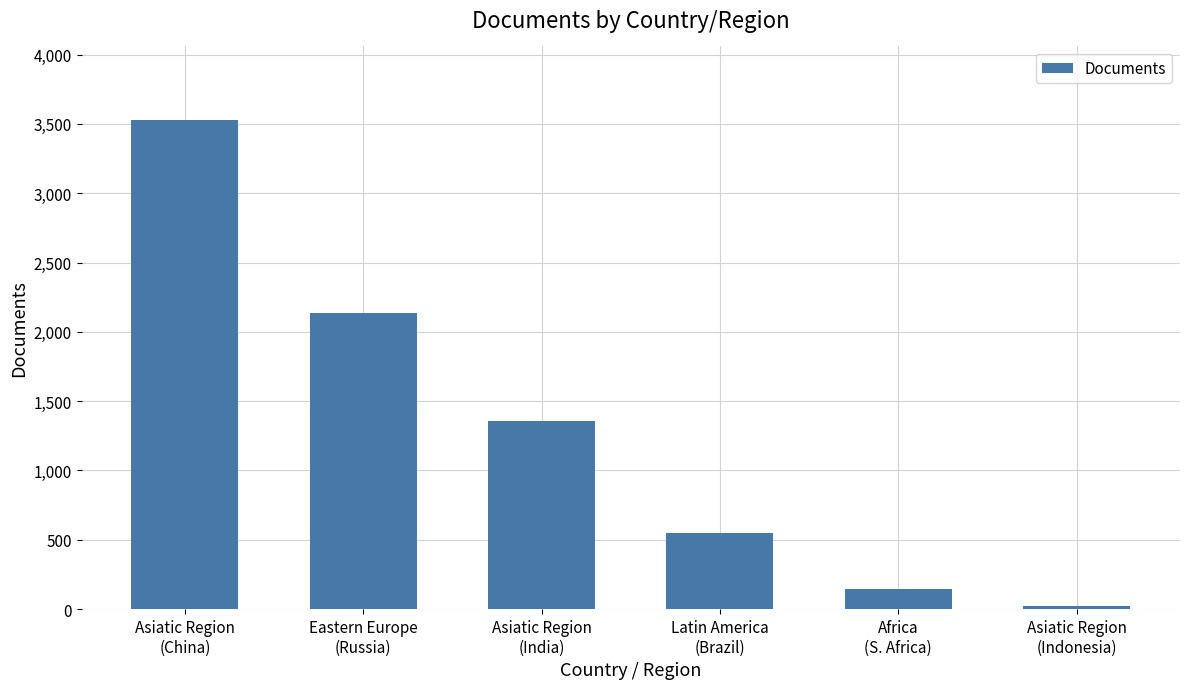

Is it true that the value at Eastern Europe
(Russia) is 2135?

True